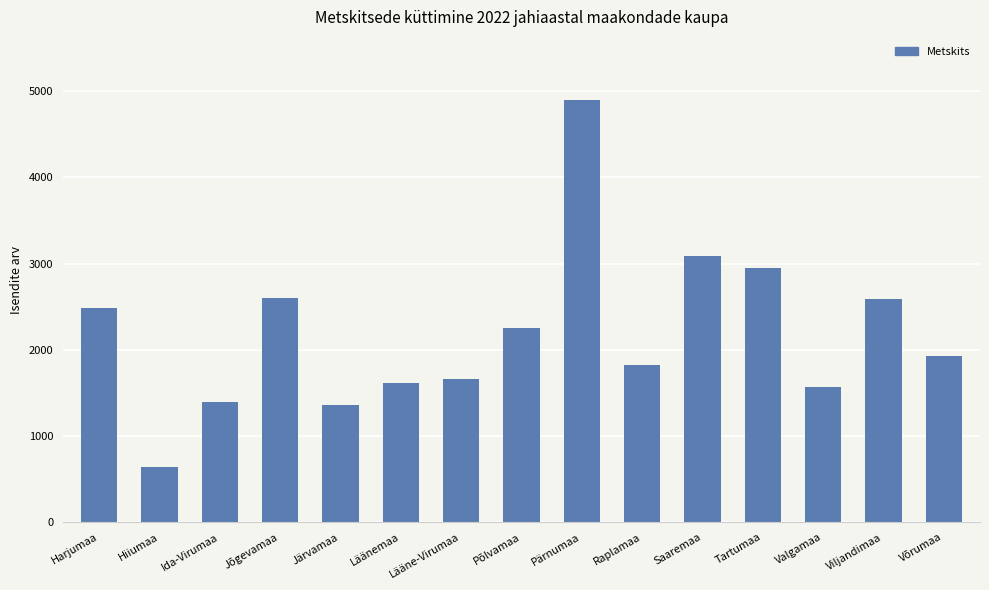

How many distinct data groups are displayed?

1